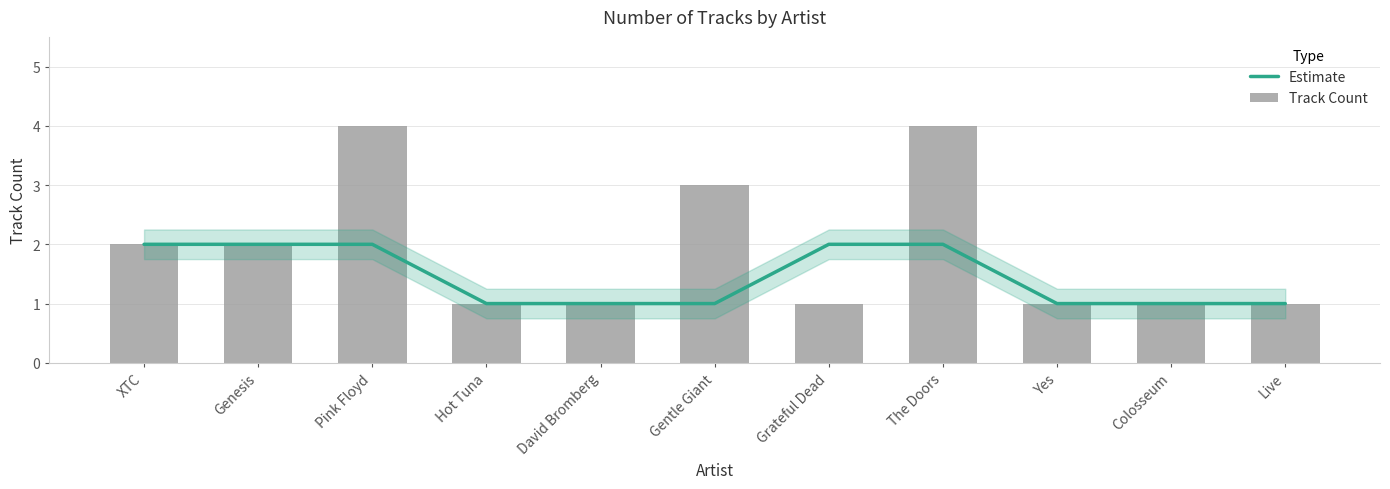

List the labels in order of Track Count value, largest first.

Pink Floyd, The Doors, Gentle Giant, XTC, Genesis, Hot Tuna, David Bromberg, Grateful Dead, Yes, Colosseum, Live